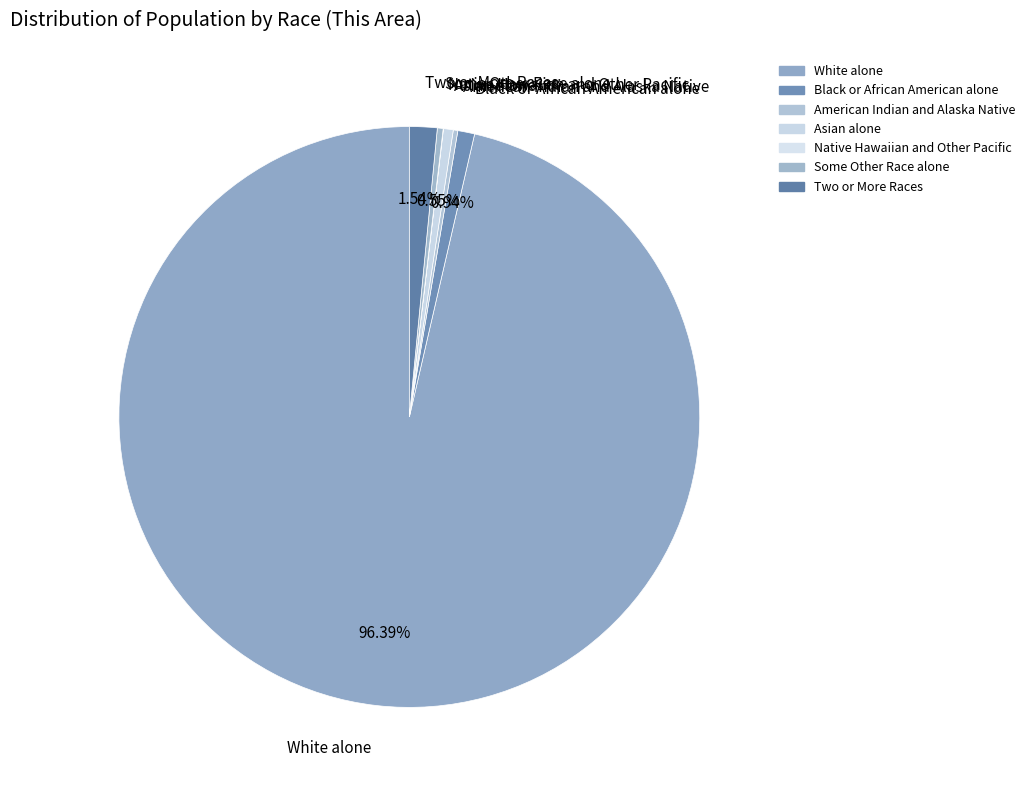

To the nearest percent, what is the difference between the Some Other Race alone and Two or More Races slice percentages?

1%